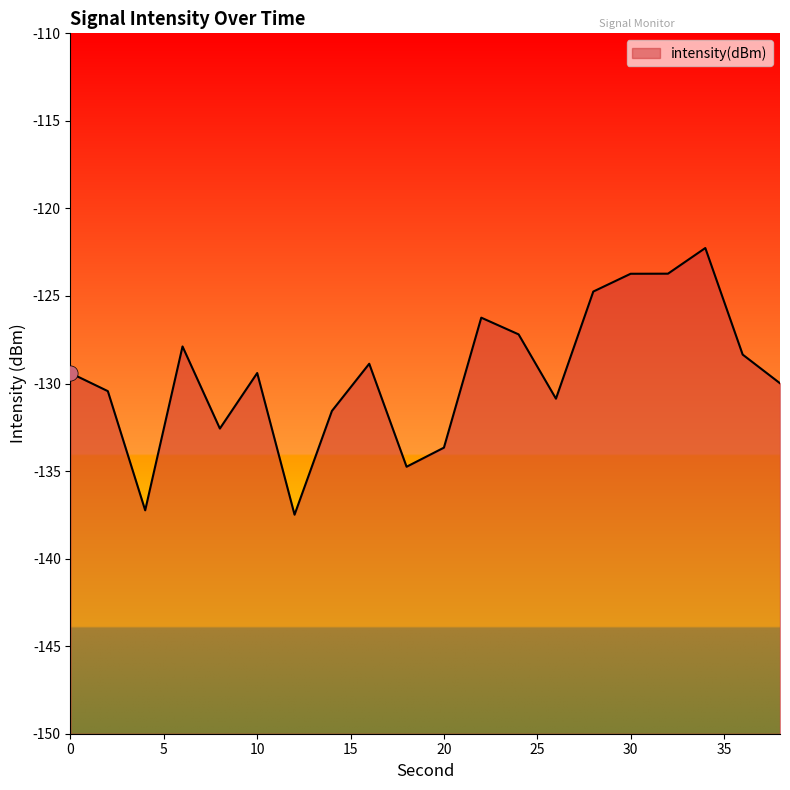

Between 32 and 8, which is larger?

32